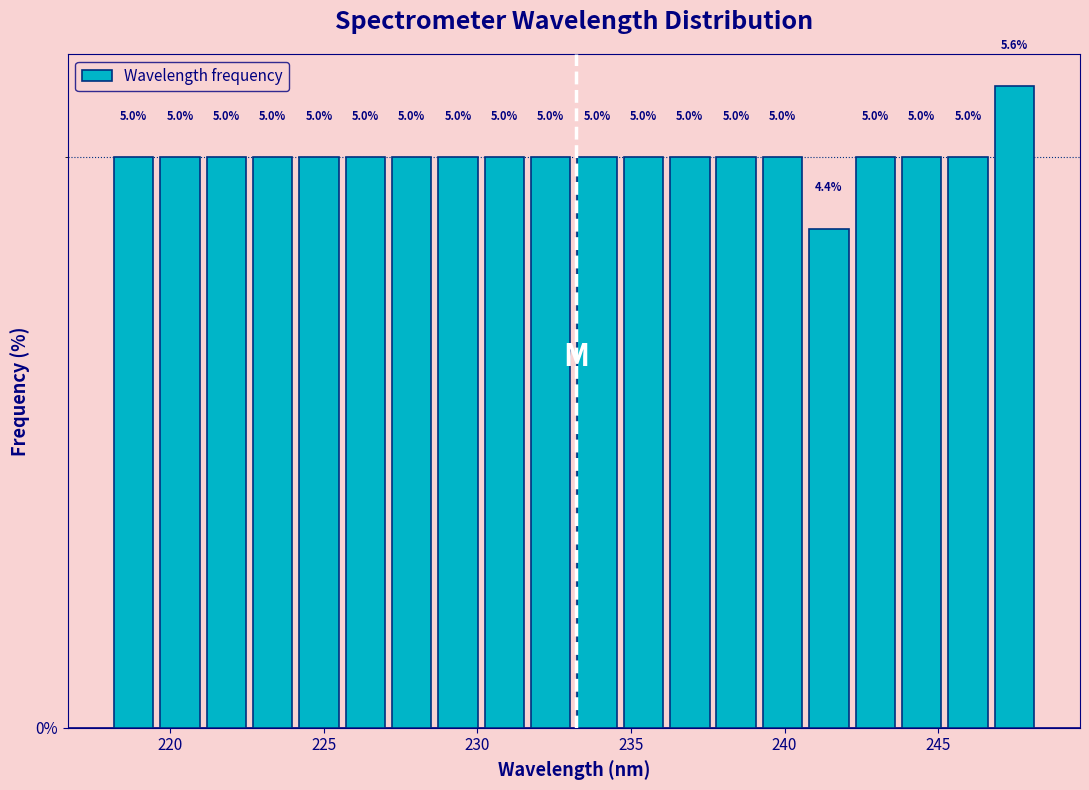

Around what value on the x-axis is the tallest bar? Give the approximate position of its centre, as read against the axis.

247.5